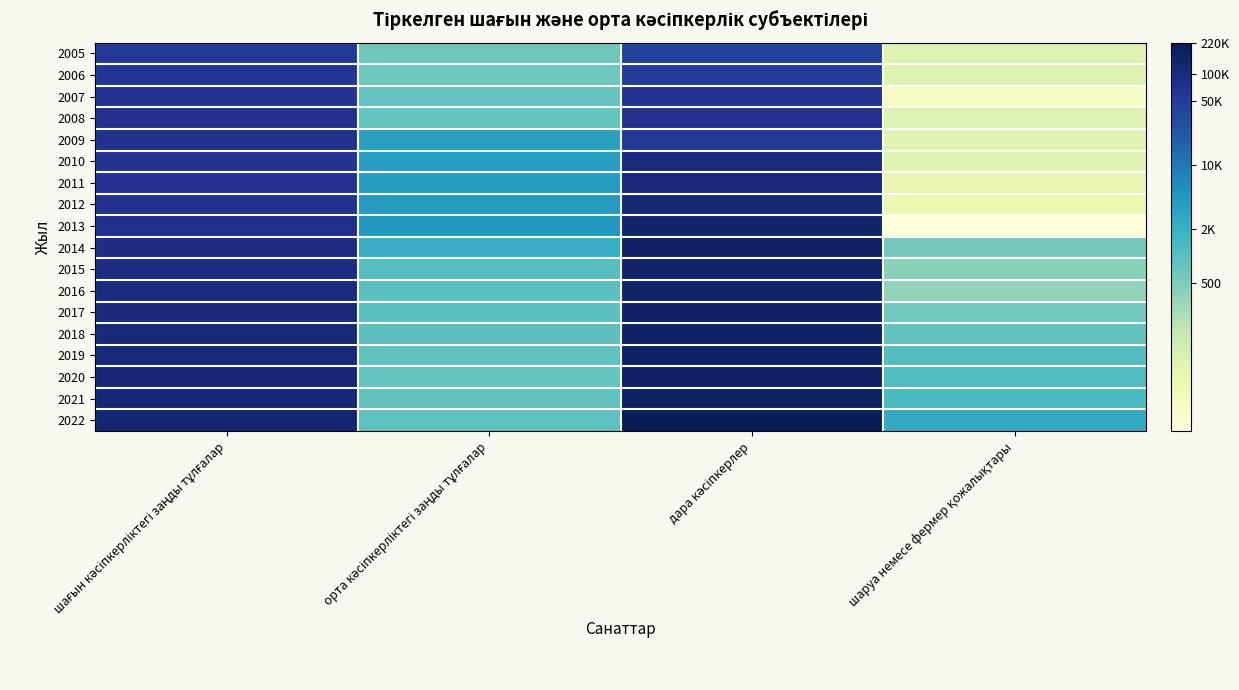

Which has a higher value, шаруа немесе фермер қожалықтары or шағын кәсіпкерліктегі заңды тұлғалар?

шағын кәсіпкерліктегі заңды тұлғалар